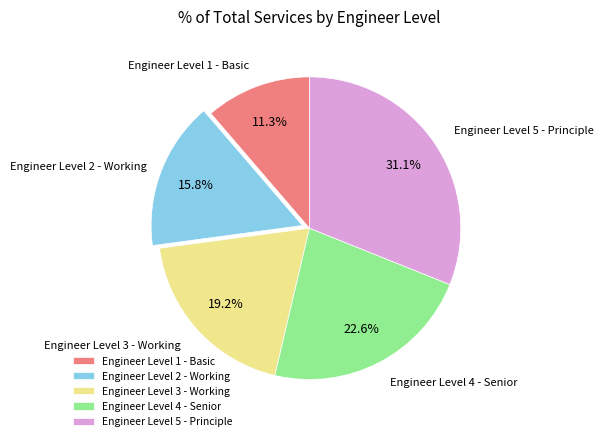

Rank the categories by value from highest to lowest.

Engineer Level 5 - Principle, Engineer Level 4 - Senior, Engineer Level 3 - Working, Engineer Level 2 - Working, Engineer Level 1 - Basic